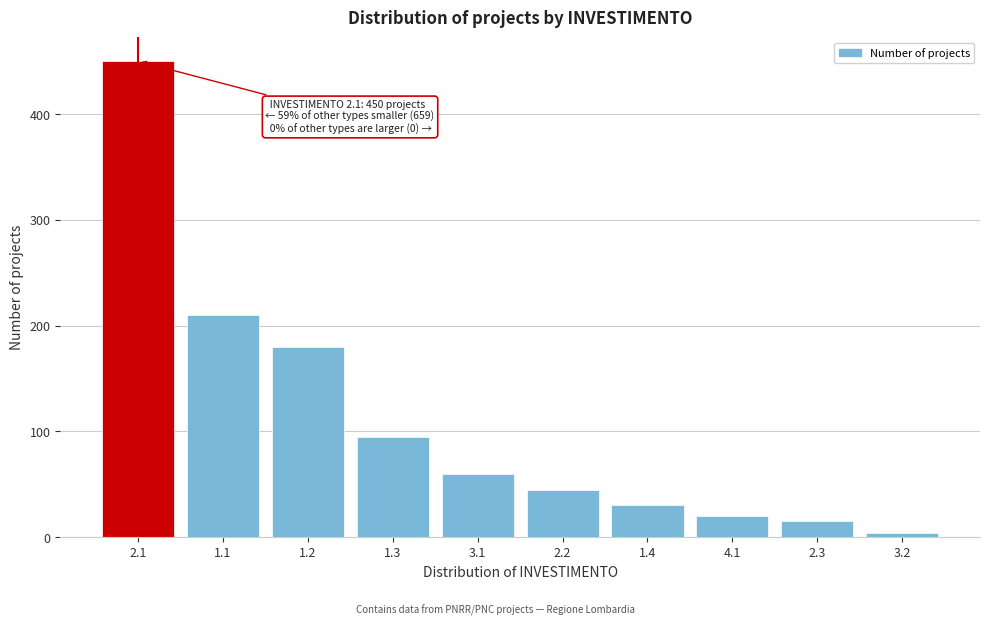

Reading left to right, extract all data points from this chart.

450	210	180	95	60	45	30	20	15	4